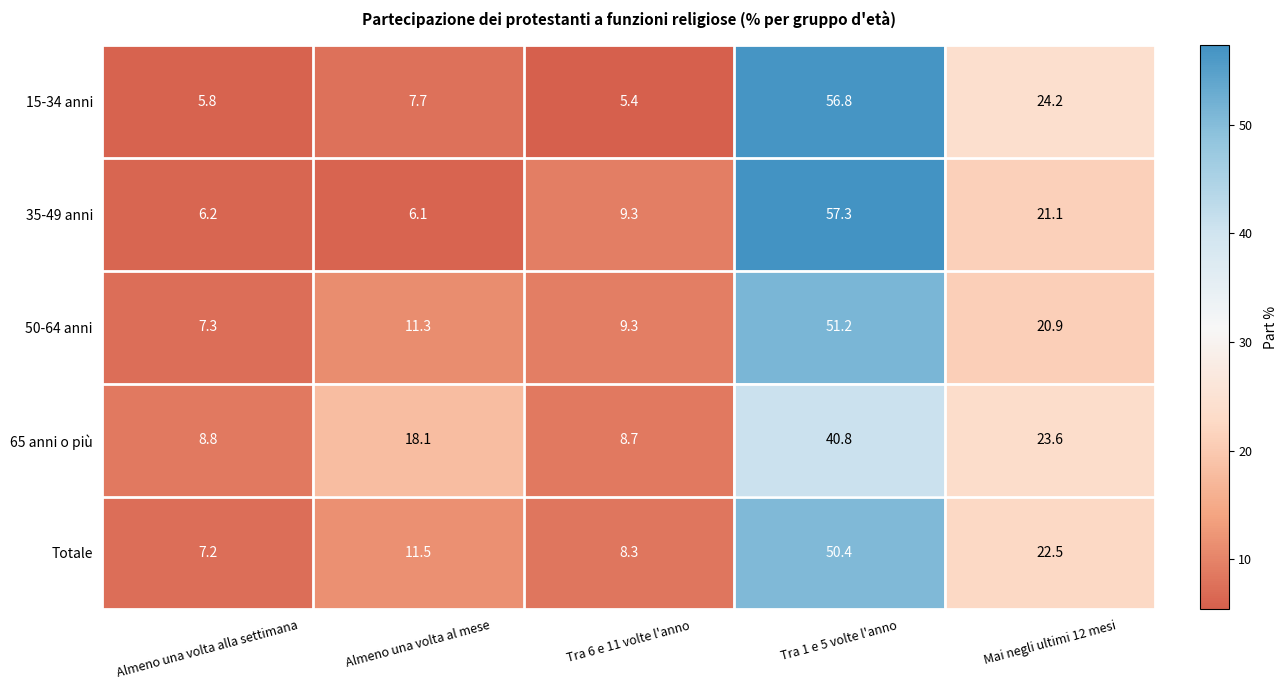

Where does the 35-49 anni series first go above 9?

Tra 6 e 11 volte l'anno